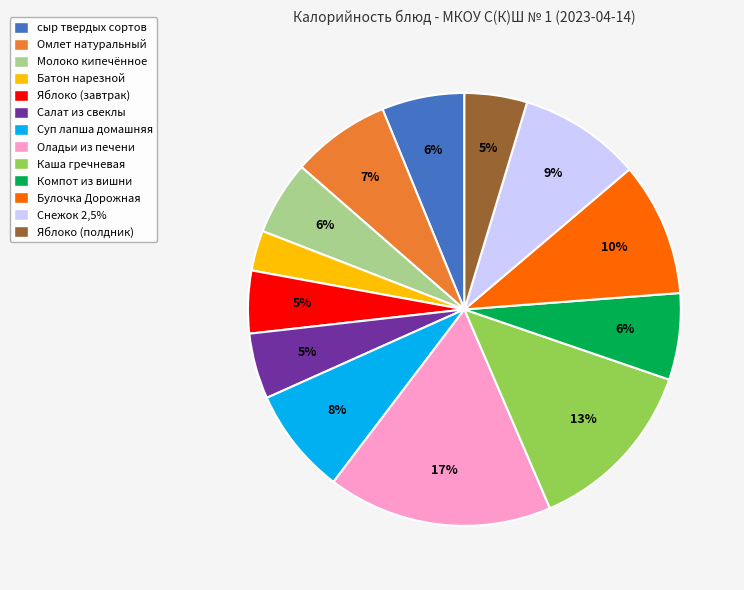

Is there any slice that represents more than half of the pie?

No